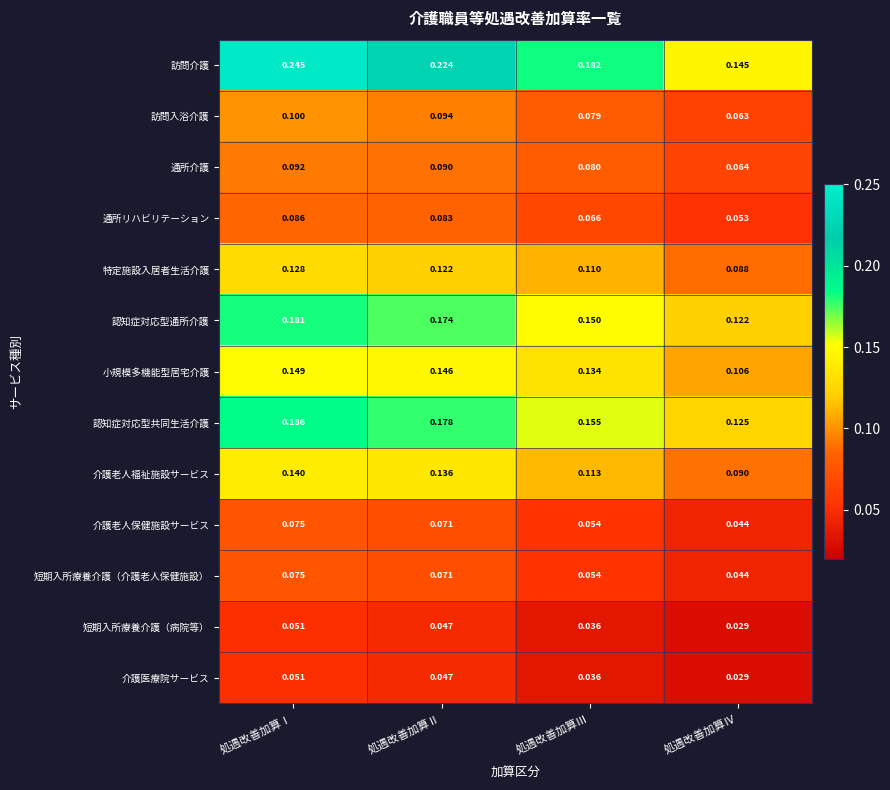

At which category is the sum across all series the highest?

処遇改善加算Ⅰ